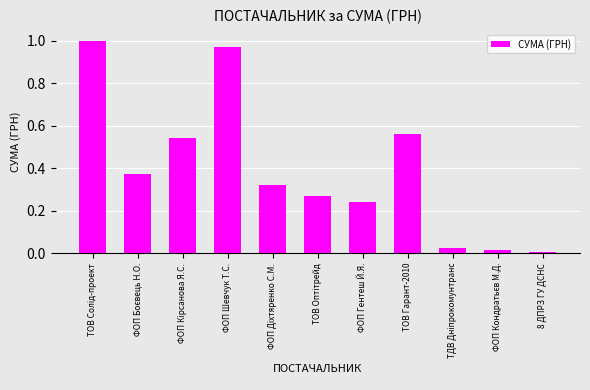

What is the label of the 8th bar from the left?

ТОВ Гарант-2010